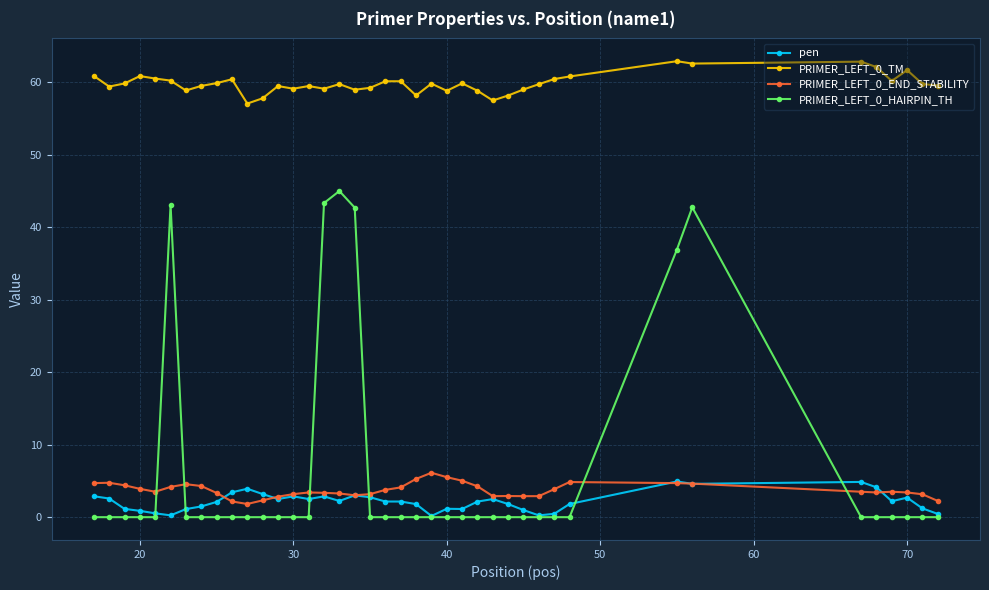

What is the value of the PRIMER_LEFT_0_TM point at the 9th from the left?

59.9